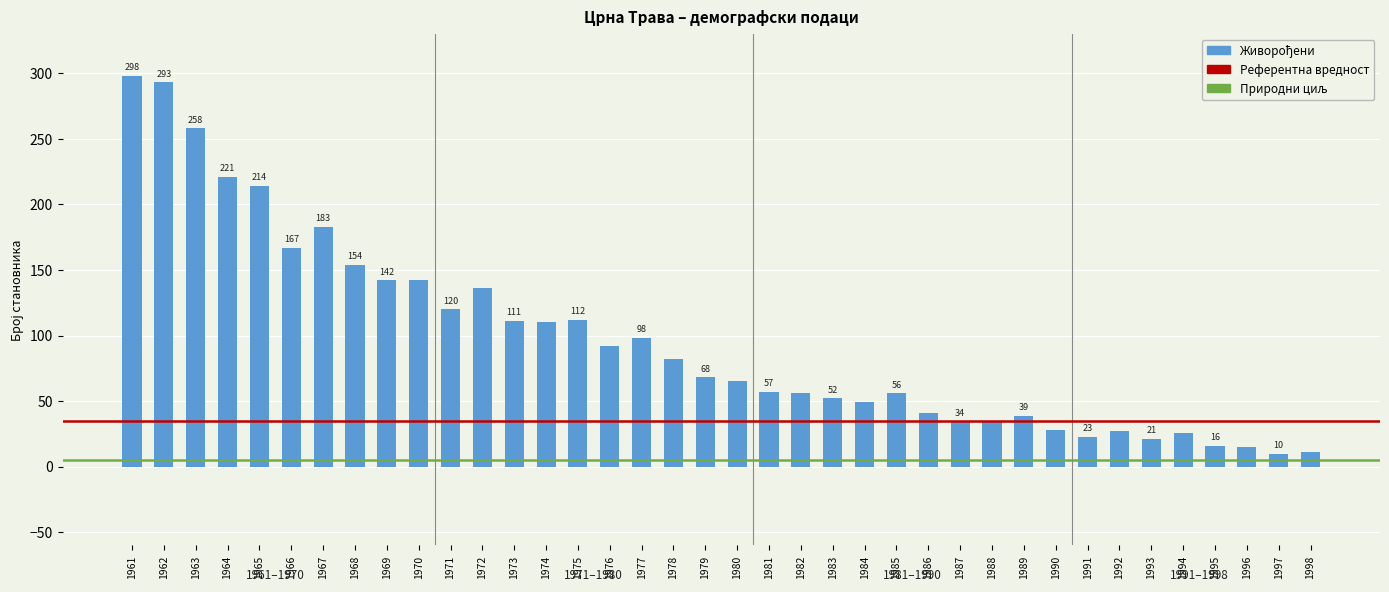

What is the value of the 25th bar from the left?

56